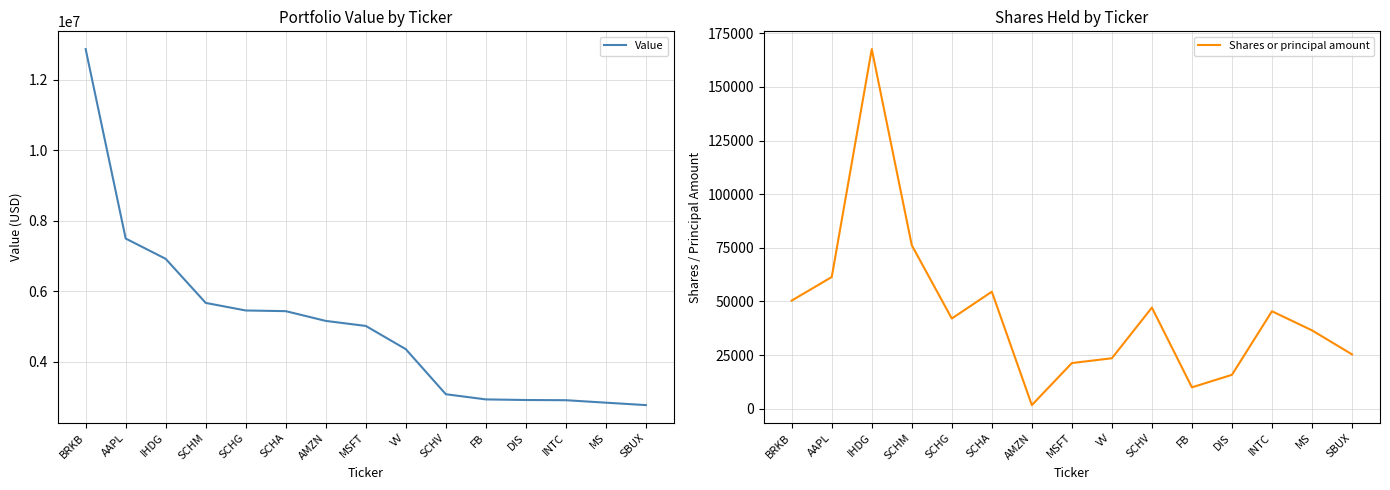

Reading left to right, list all the values displayed in this chart.

Value: BRKB=12875000	AAPL=7497000	IHDG=6920000	SCHM=5669000	SCHG=5454000	SCHA=5435000	AMZN=5158000	MSFT=5015000	VV=4355000	SCHV=3076000	FB=2929000	DIS=2912000	INTC=2906000	MS=2836000	SBUX=2767000
Shares or principal amount: BRKB=50397	AAPL=61372	IHDG=167595	SCHM=76172	SCHG=42025	SCHA=54525	AMZN=1667	MSFT=21270	VV=23504	SCHV=47118	FB=9945	DIS=15779	INTC=45414	MS=36523	SBUX=25319